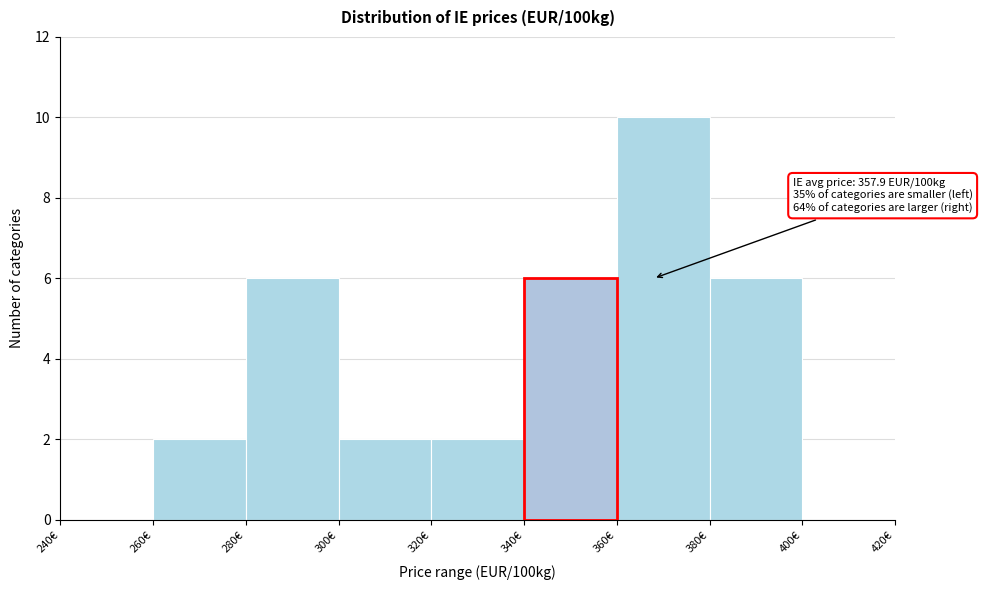

Over which range of the x-axis is the bar tallest?

360 to 380